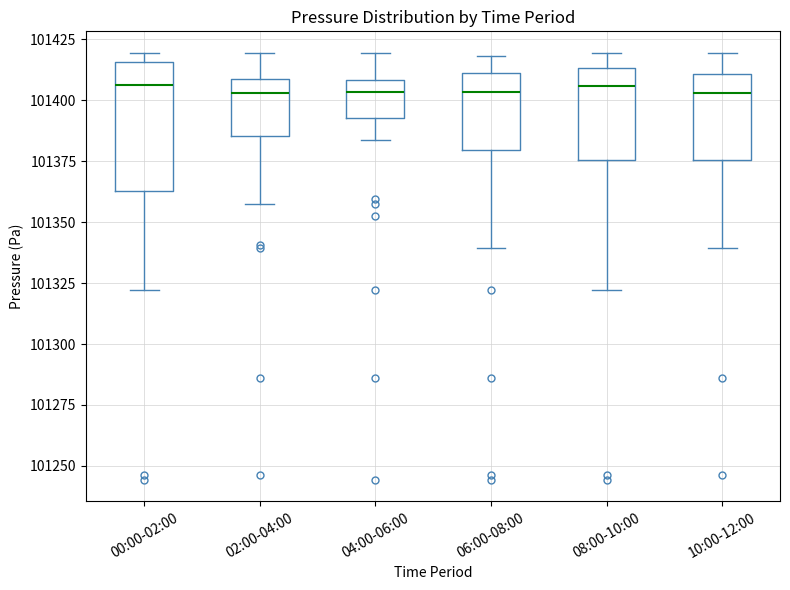

Reading left to right, read every box against the y-axis: the position of its median line, the range the box covers, and the ends of its whiskers. The values are not printed on the chart, so give them approximately, as read against the axis.

00:00-02:00: median 101405, box 101365 to 101415, whiskers 101320 to 101420
02:00-04:00: median 101405, box 101385 to 101410, whiskers 101355 to 101420
04:00-06:00: median 101405, box 101395 to 101410, whiskers 101385 to 101420
06:00-08:00: median 101405, box 101380 to 101410, whiskers 101340 to 101420
08:00-10:00: median 101405, box 101375 to 101415, whiskers 101320 to 101420
10:00-12:00: median 101405, box 101375 to 101410, whiskers 101340 to 101420